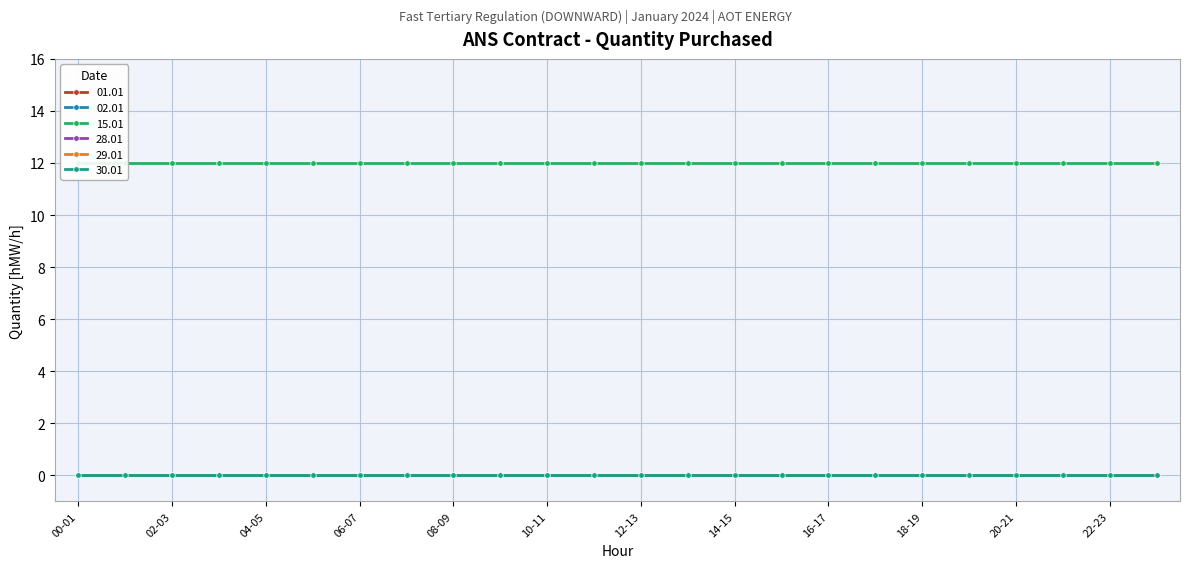

Reading left to right, transcribe all the data shown in this chart.

01.01: 00-01=0	01-02=0	02-03=0	03-04=0	04-05=0	05-06=0	06-07=0	07-08=0	08-09=0	09-10=0	10-11=0	11-12=0	12-13=0	13-14=0	14-15=0	15-16=0	16-17=0	17-18=0	18-19=0	19-20=0	20-21=0	21-22=0	22-23=0	23-24=0
02.01: 00-01=0	01-02=0	02-03=0	03-04=0	04-05=0	05-06=0	06-07=0	07-08=0	08-09=0	09-10=0	10-11=0	11-12=0	12-13=0	13-14=0	14-15=0	15-16=0	16-17=0	17-18=0	18-19=0	19-20=0	20-21=0	21-22=0	22-23=0	23-24=0
15.01: 00-01=12	01-02=12	02-03=12	03-04=12	04-05=12	05-06=12	06-07=12	07-08=12	08-09=12	09-10=12	10-11=12	11-12=12	12-13=12	13-14=12	14-15=12	15-16=12	16-17=12	17-18=12	18-19=12	19-20=12	20-21=12	21-22=12	22-23=12	23-24=12
28.01: 00-01=0	01-02=0	02-03=0	03-04=0	04-05=0	05-06=0	06-07=0	07-08=0	08-09=0	09-10=0	10-11=0	11-12=0	12-13=0	13-14=0	14-15=0	15-16=0	16-17=0	17-18=0	18-19=0	19-20=0	20-21=0	21-22=0	22-23=0	23-24=0
29.01: 00-01=0	01-02=0	02-03=0	03-04=0	04-05=0	05-06=0	06-07=0	07-08=0	08-09=0	09-10=0	10-11=0	11-12=0	12-13=0	13-14=0	14-15=0	15-16=0	16-17=0	17-18=0	18-19=0	19-20=0	20-21=0	21-22=0	22-23=0	23-24=0
30.01: 00-01=0	01-02=0	02-03=0	03-04=0	04-05=0	05-06=0	06-07=0	07-08=0	08-09=0	09-10=0	10-11=0	11-12=0	12-13=0	13-14=0	14-15=0	15-16=0	16-17=0	17-18=0	18-19=0	19-20=0	20-21=0	21-22=0	22-23=0	23-24=0